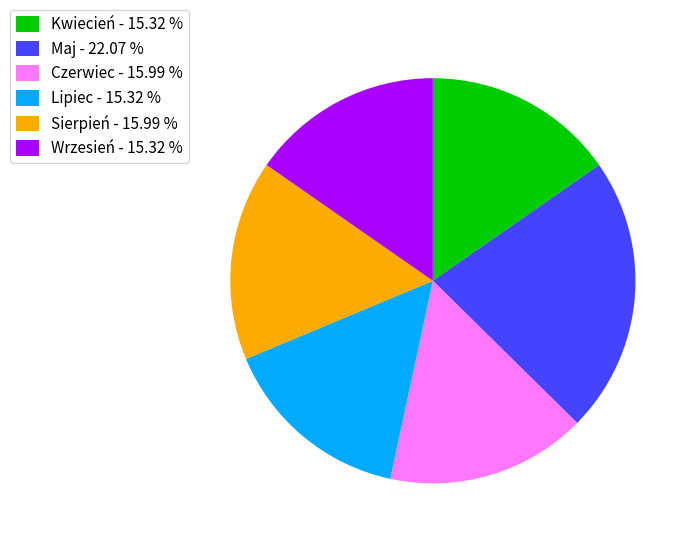

Combined, do Sierpień - 15.99 % and Wrzesień - 15.32 % account for over 50%?

No